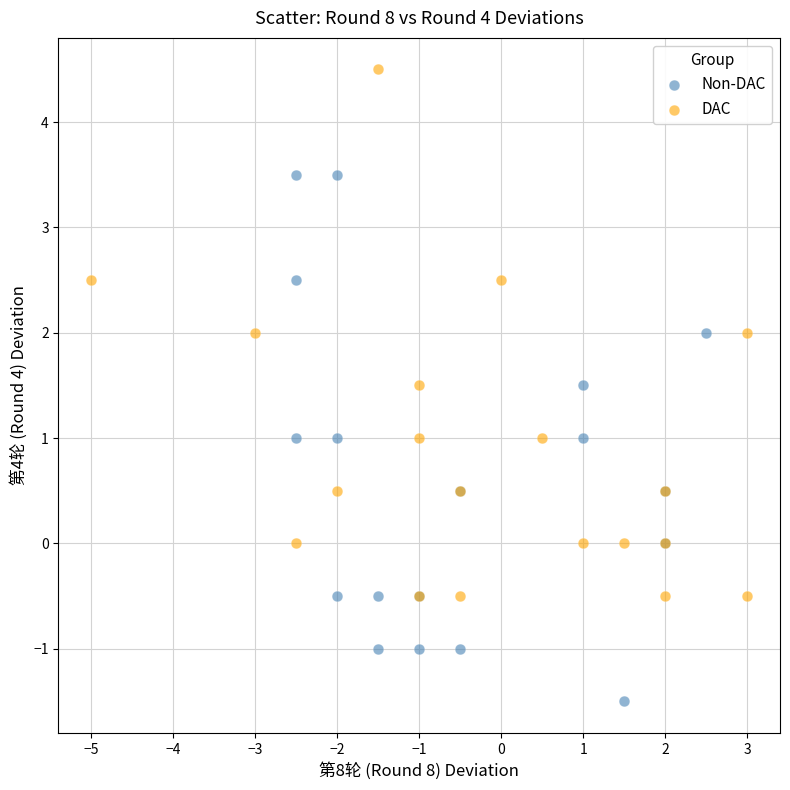

Which series contains the highest Y value?

DAC